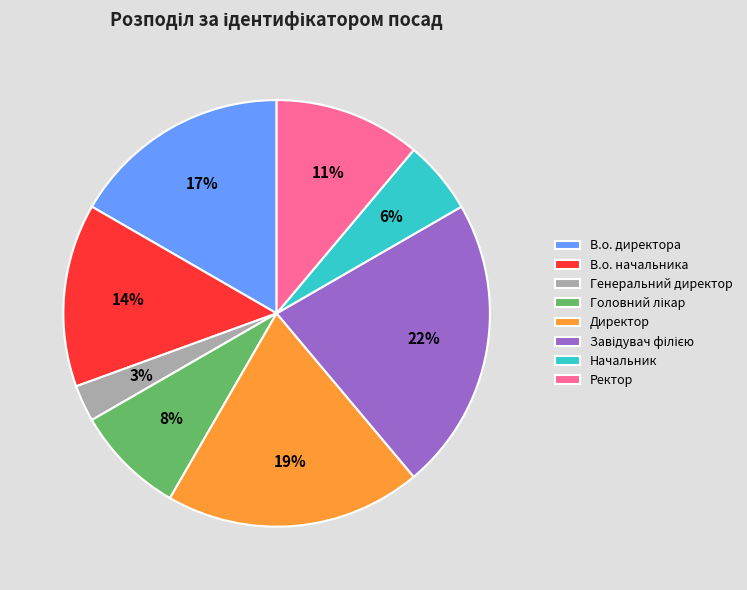

To the nearest percent, what is the combined percentage of Ректор and Начальник?

17%